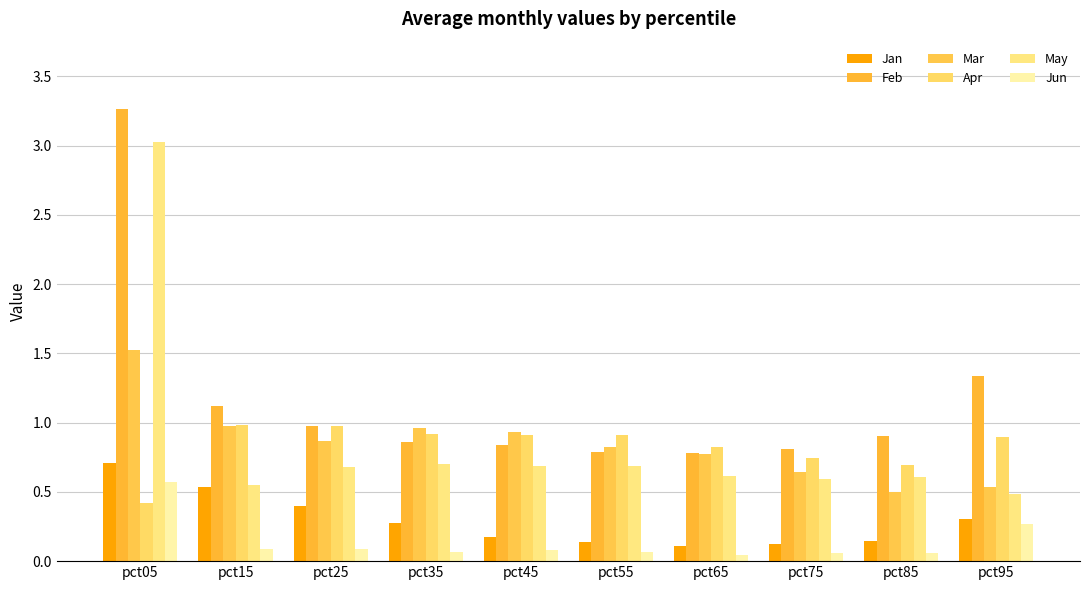

At how many categories does at least one series exceed 2?

1